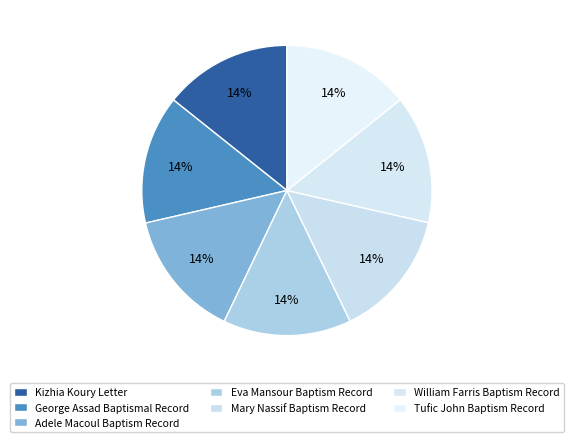

Does any single category account for the majority?

No